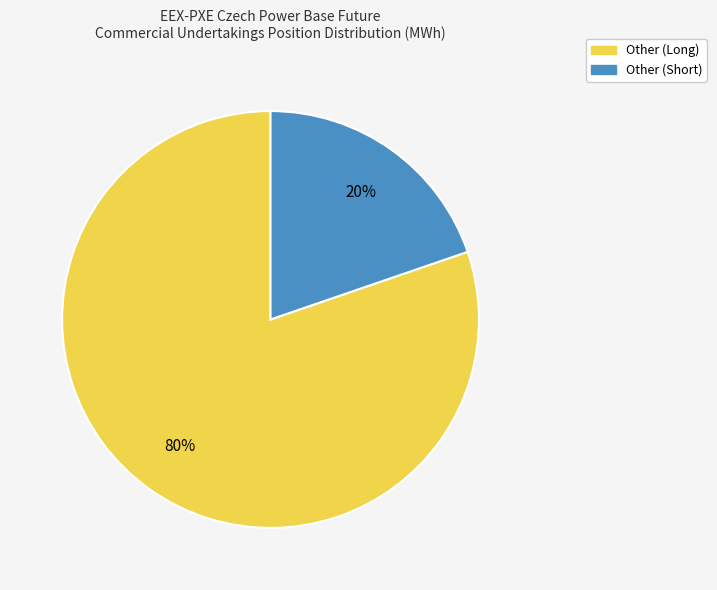

Does any single category account for the majority?

Yes